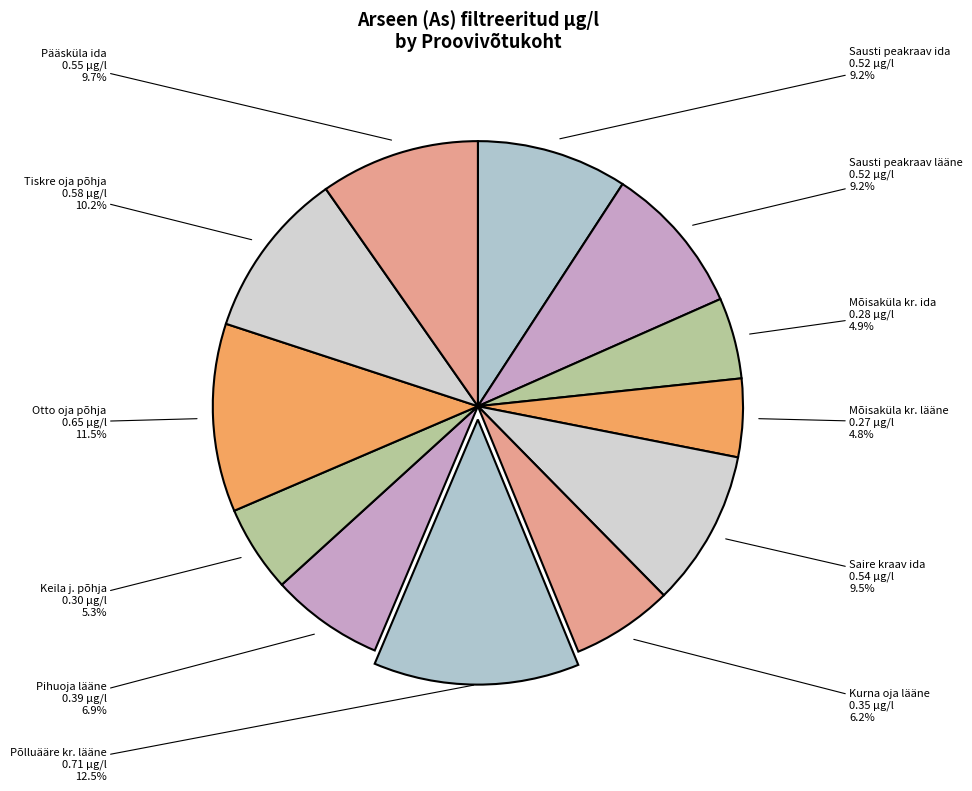

The Mõisaküla kr. lääne slice represents 5% of the pie. True or false?

True